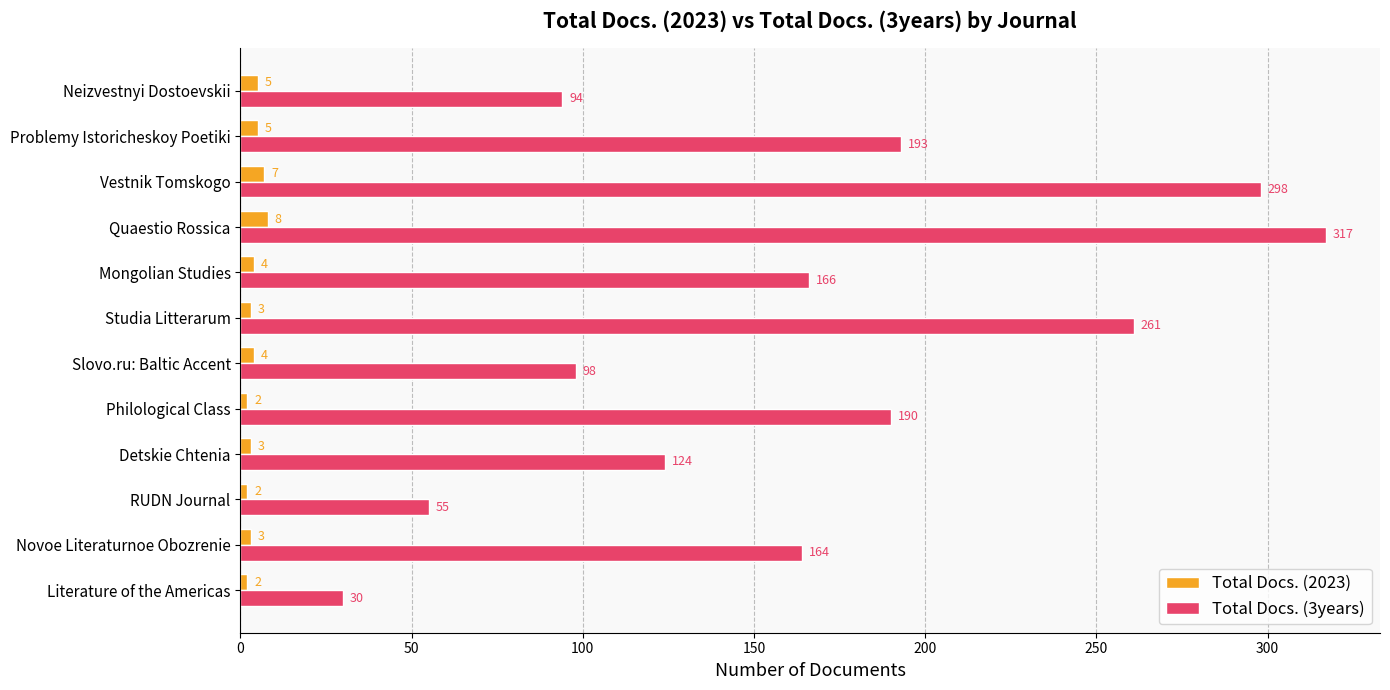

What is the difference between the maximum and second lowest values in the Total Docs. (3years) series?

262